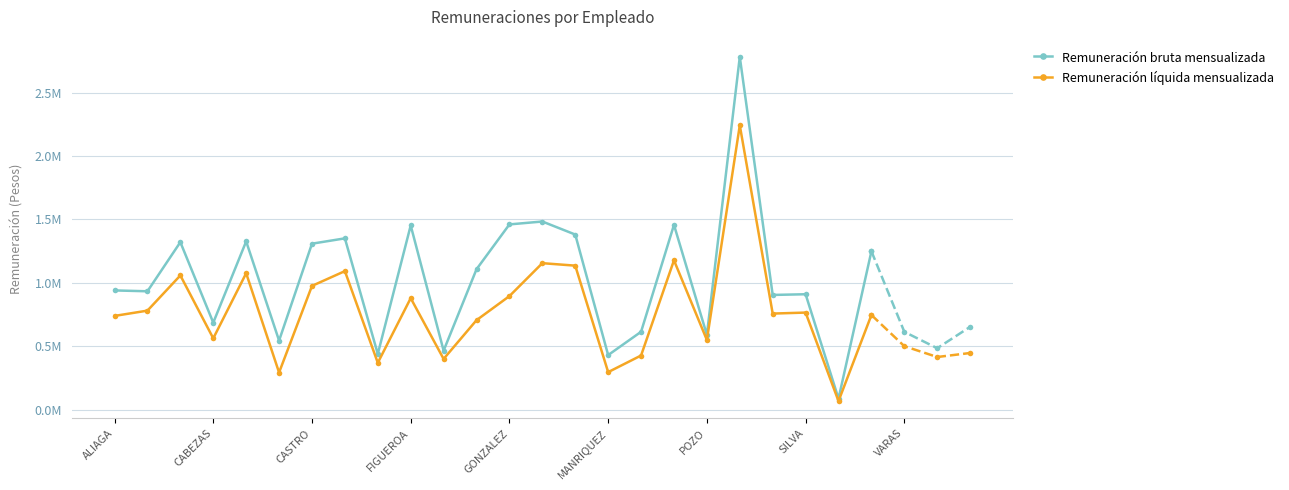

What is the sum of all Remuneración bruta mensualizada values?

25211135